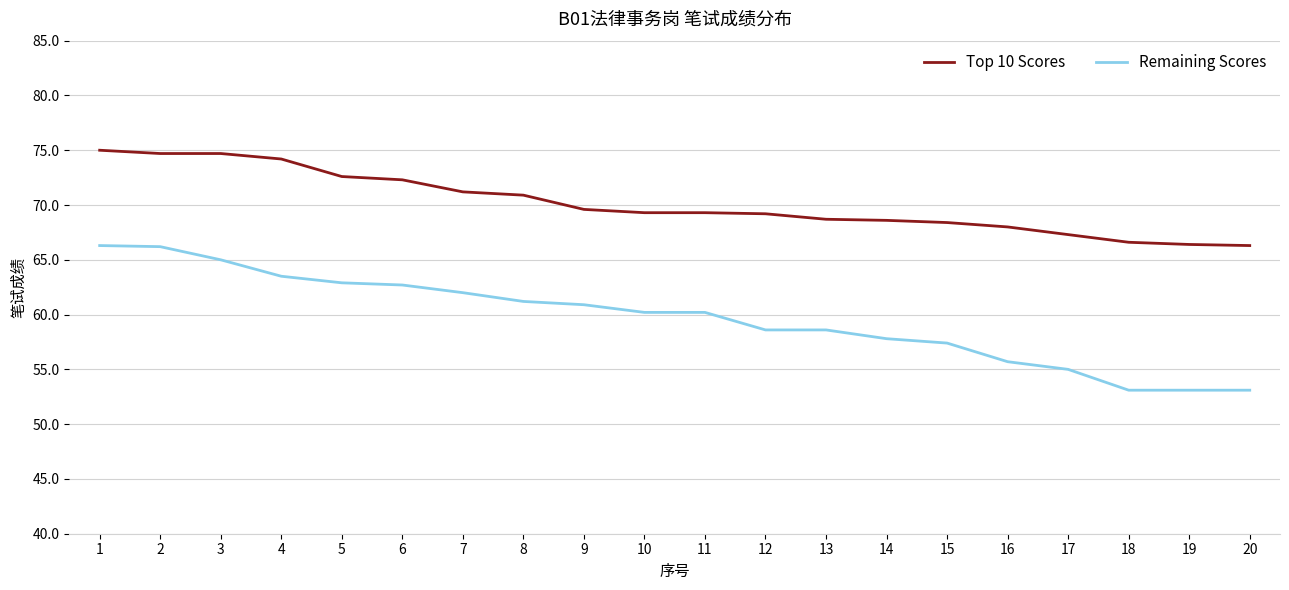

What is the sum of the Top 10 Scores values at 1 and 19?

141.4